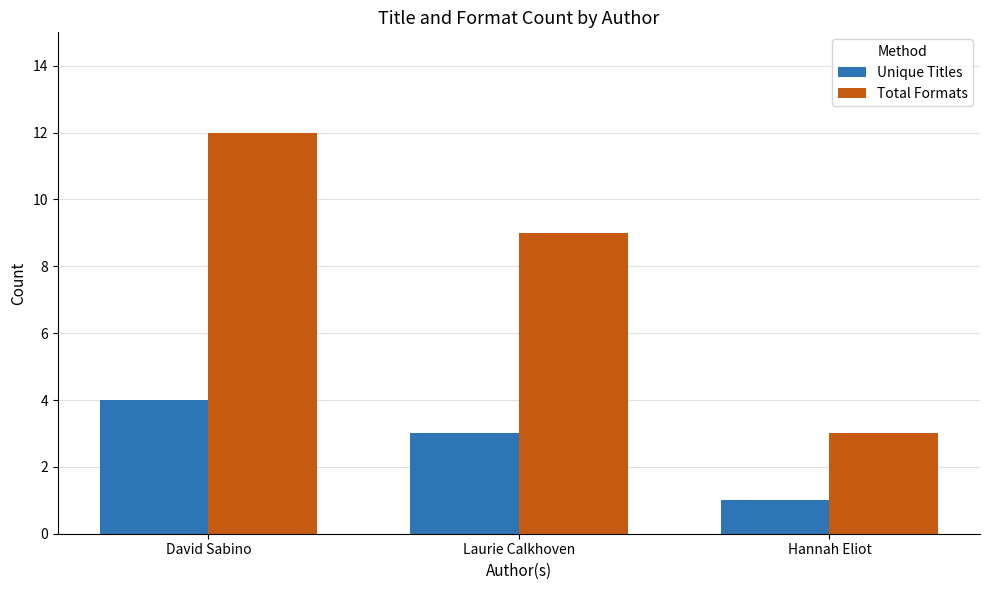

What is the value of the Unique Titles bar at the 1st from the left?

4